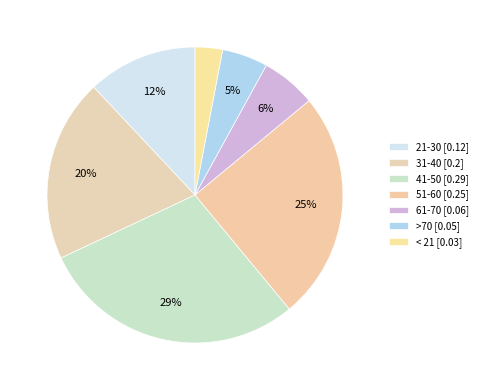

Count the number of slices in the pie.

7